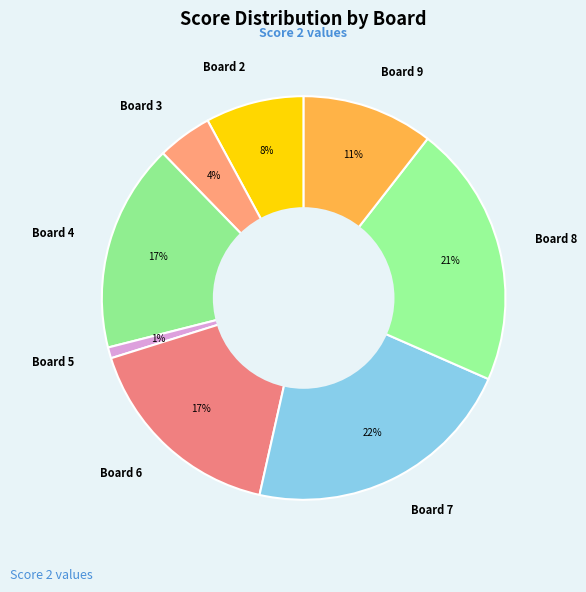

Is there a majority slice in this chart?

No